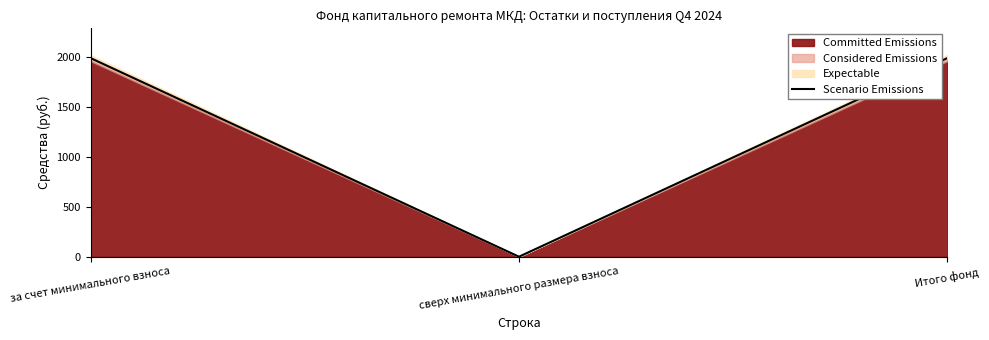

What is the label of the 1st point from the right?

Итого фонд